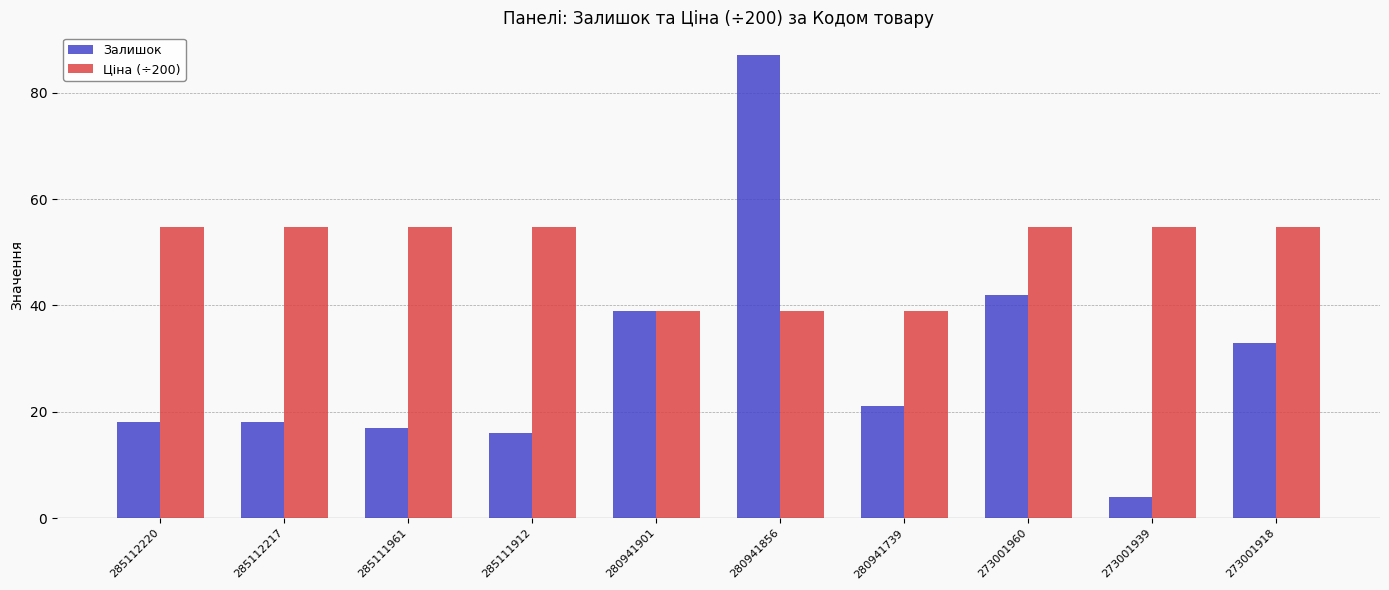

How many bars are there in each group?

2